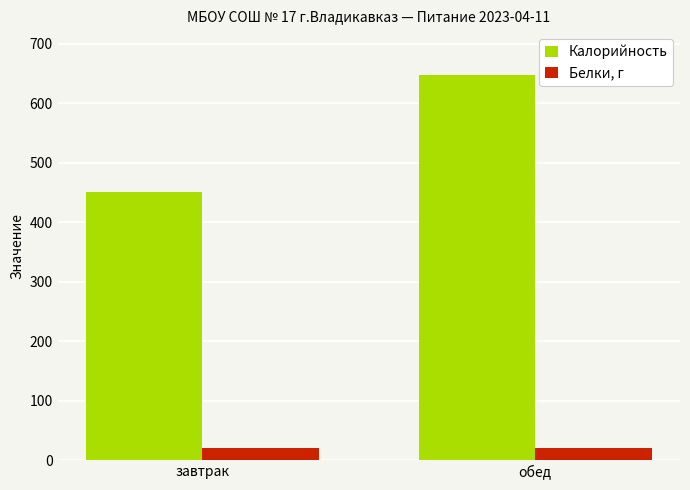

Is it true that Калорийность equals 1106.0 at обед?

False